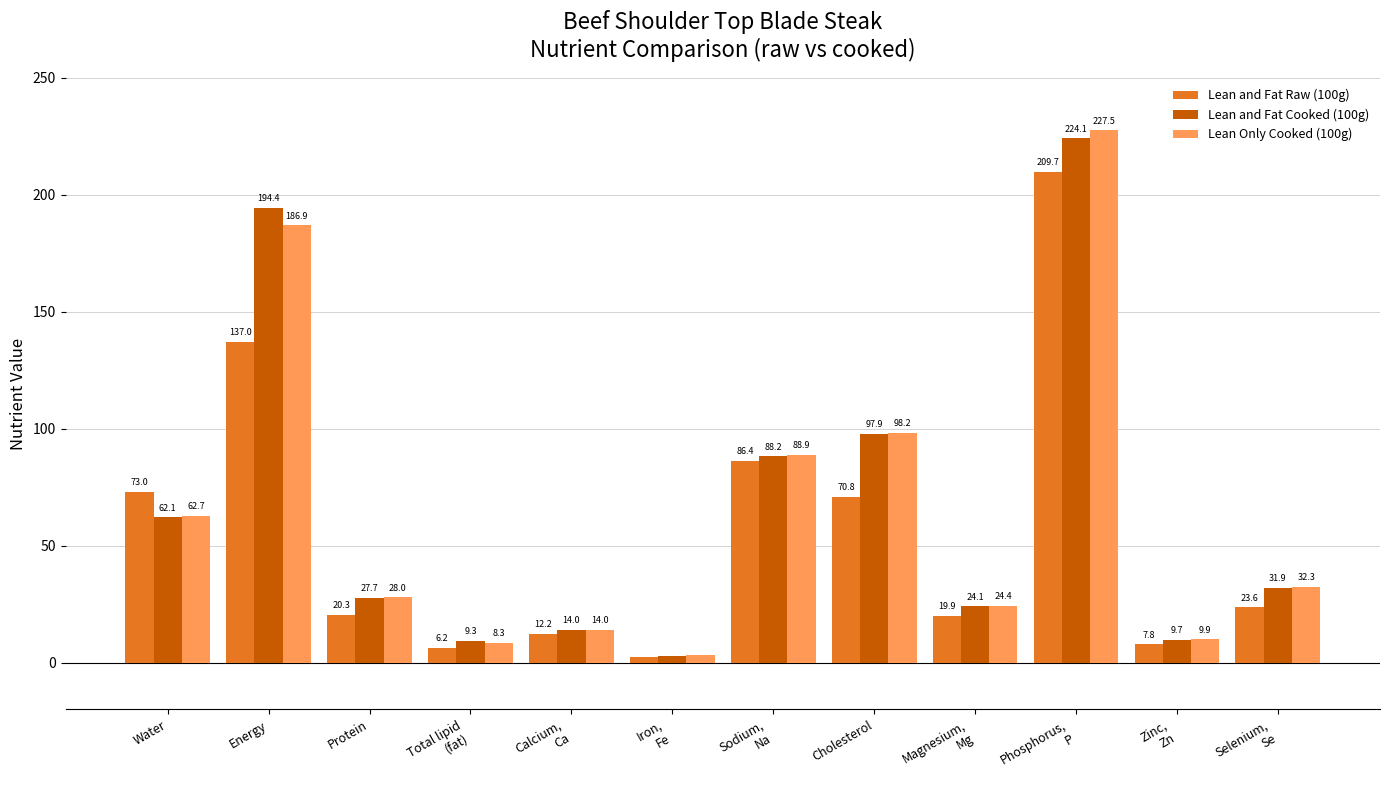

Are the bars grouped side by side (vs. stacked)?

Yes